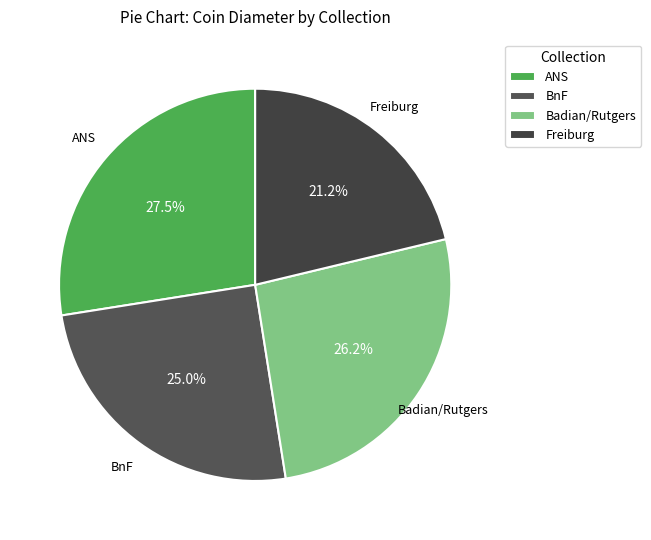

Combined, do Badian/Rutgers and BnF account for over 50%?

Yes